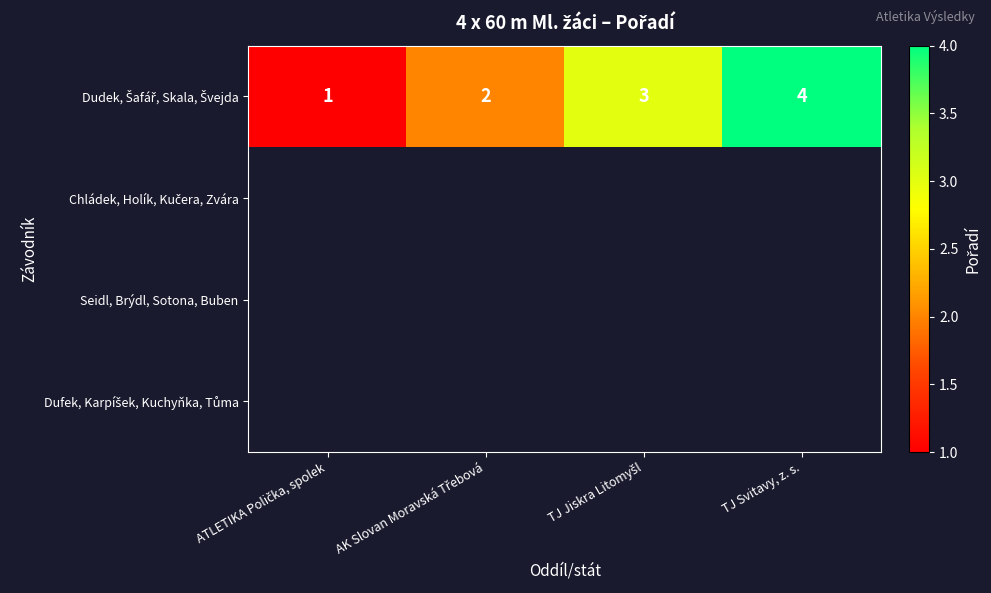

Between AK Slovan Moravská Třebová and TJ Svitavy, z. s., which series saw the biggest shift?

Dudek, Šafář, Skala, Švejda